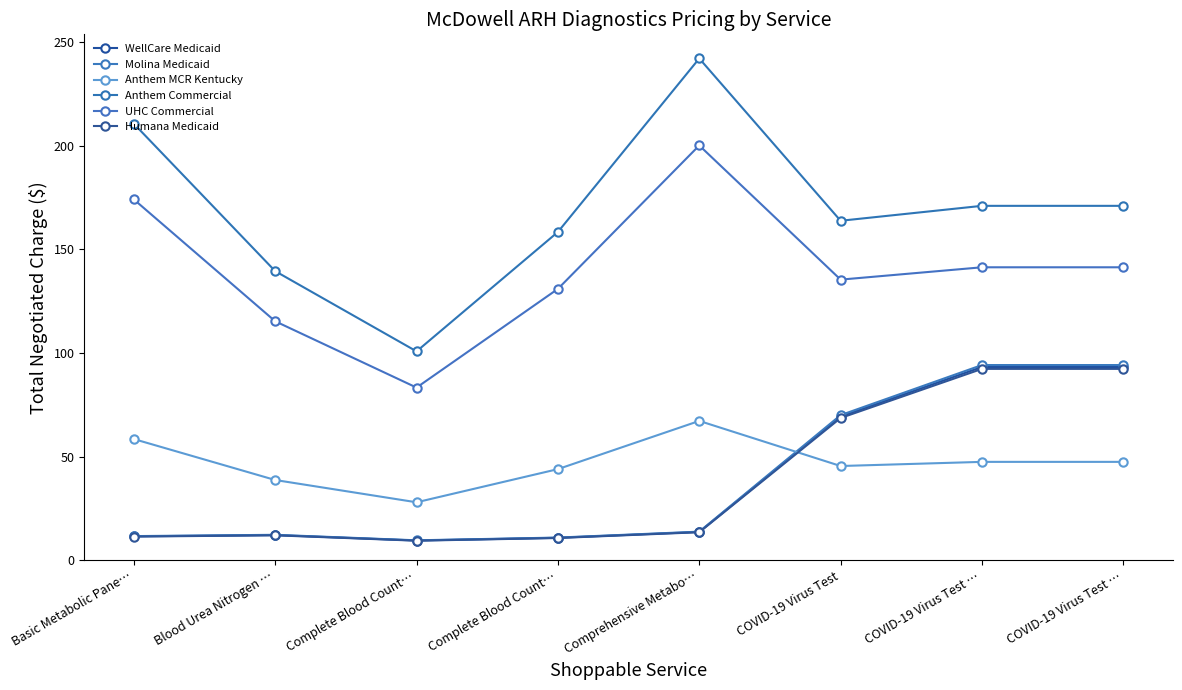

At which label does Molina Medicaid first exceed 13?

Comprehensive Metabo…